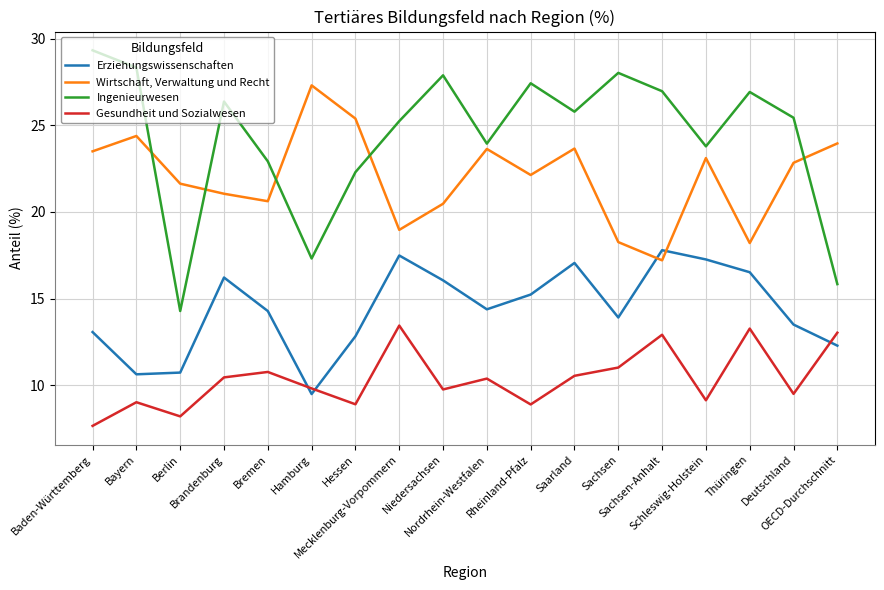

What is the difference between the maximum and minimum values in the Erziehungswissenschaften series?

8.3